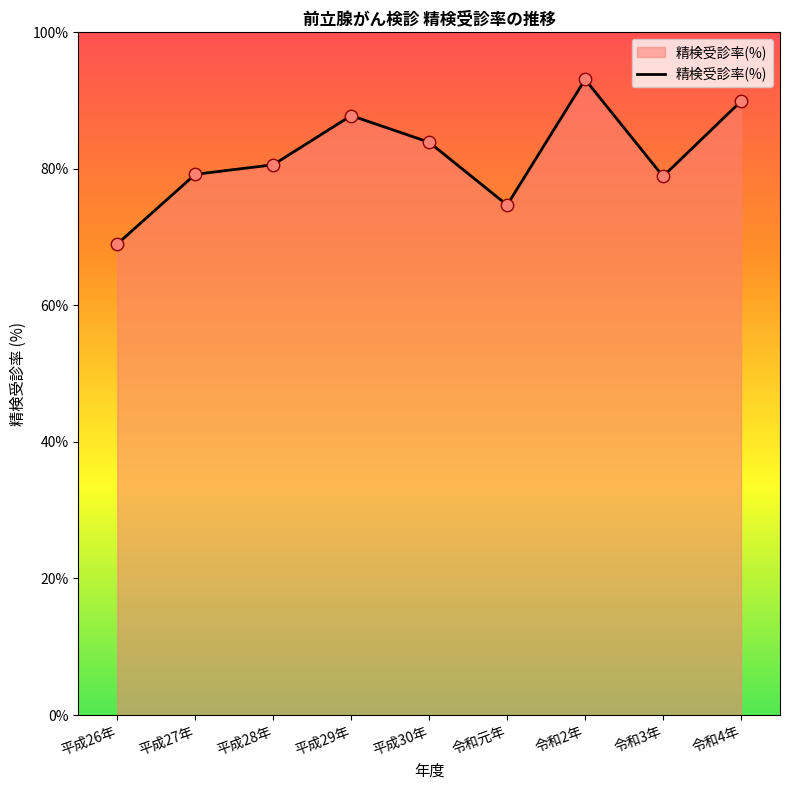

What is the change in value from 令和元年 to 令和4年?

+15.2